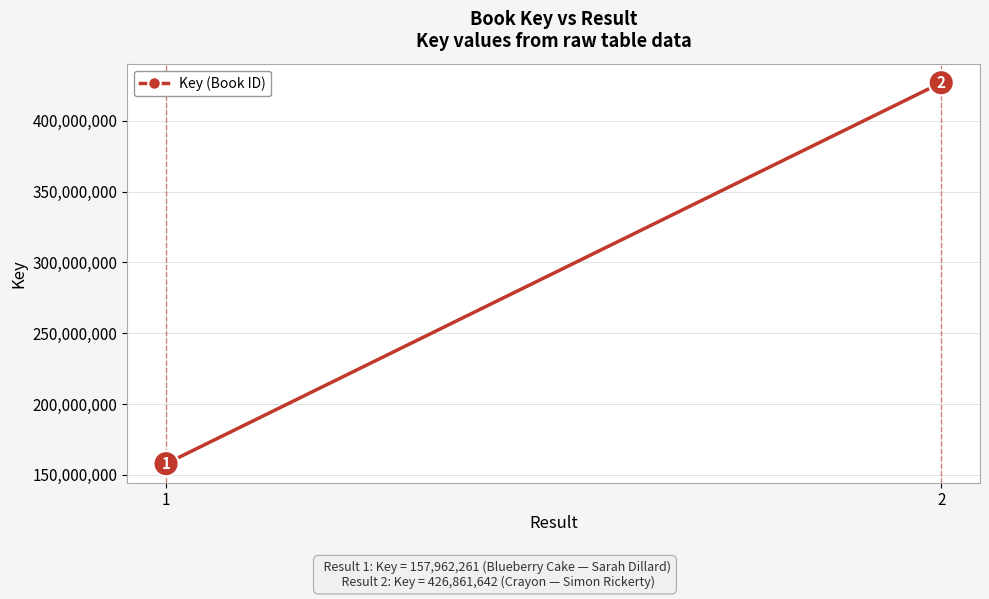

Reading left to right, extract all data points from this chart.

1=157962261	2=426861642